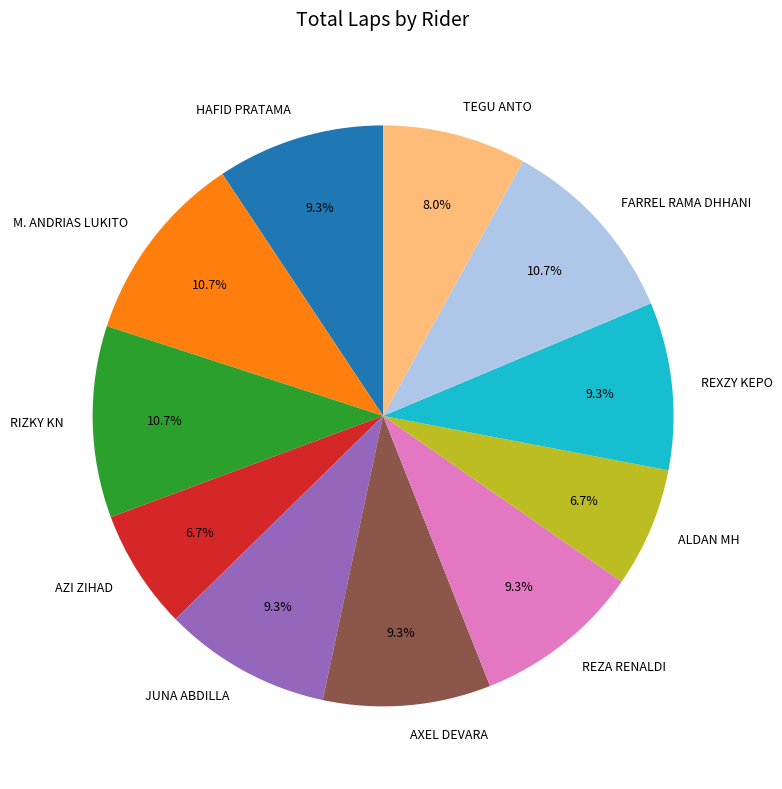

What is the ratio of the value at TEGU ANTO to the value at REXZY KEPO?

0.9